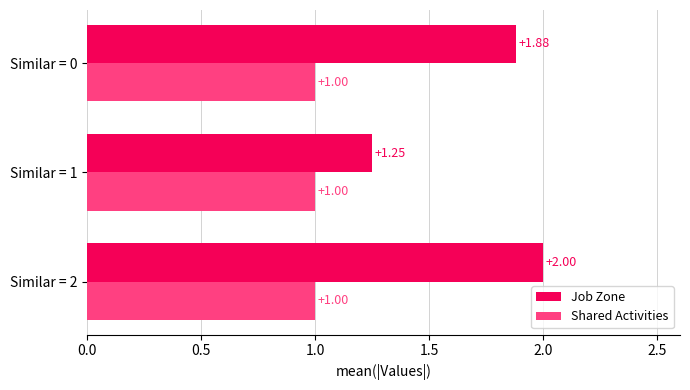

At Similar = 1, list the series in order from largest to smallest.

Job Zone, Shared Activities